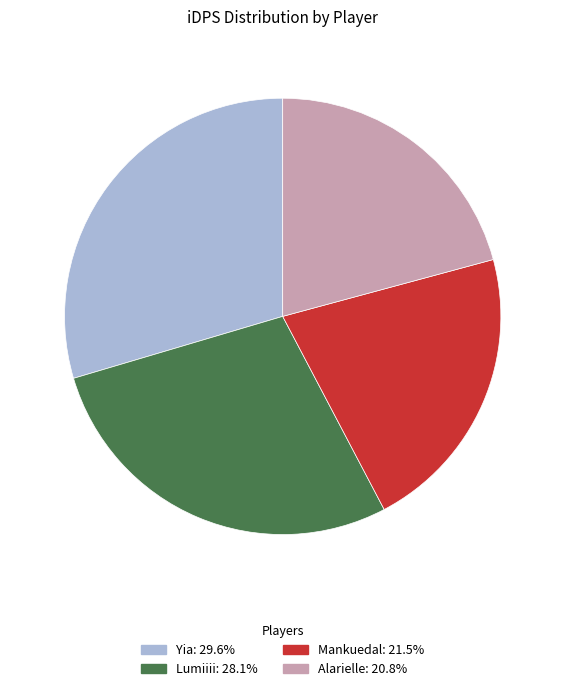

Approximately how many times larger is the value at Yia compared to Alarielle?

1.4